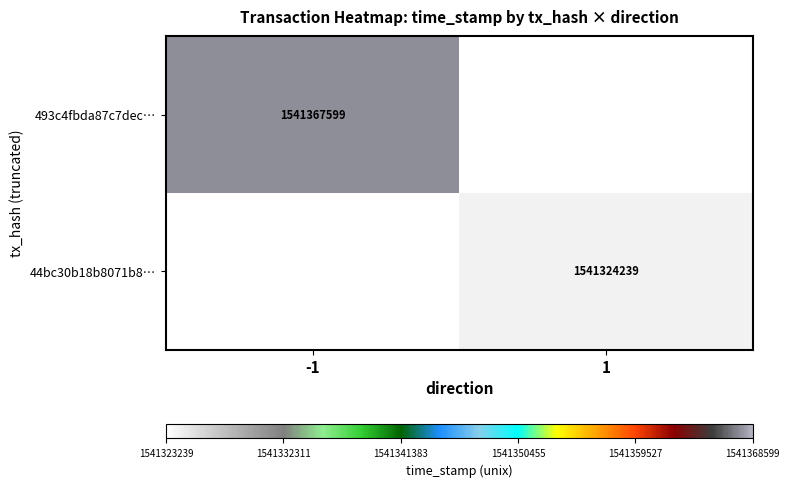

True or false: 493c4fbda87c7dec… has a value of 1541367599 at -1.

True